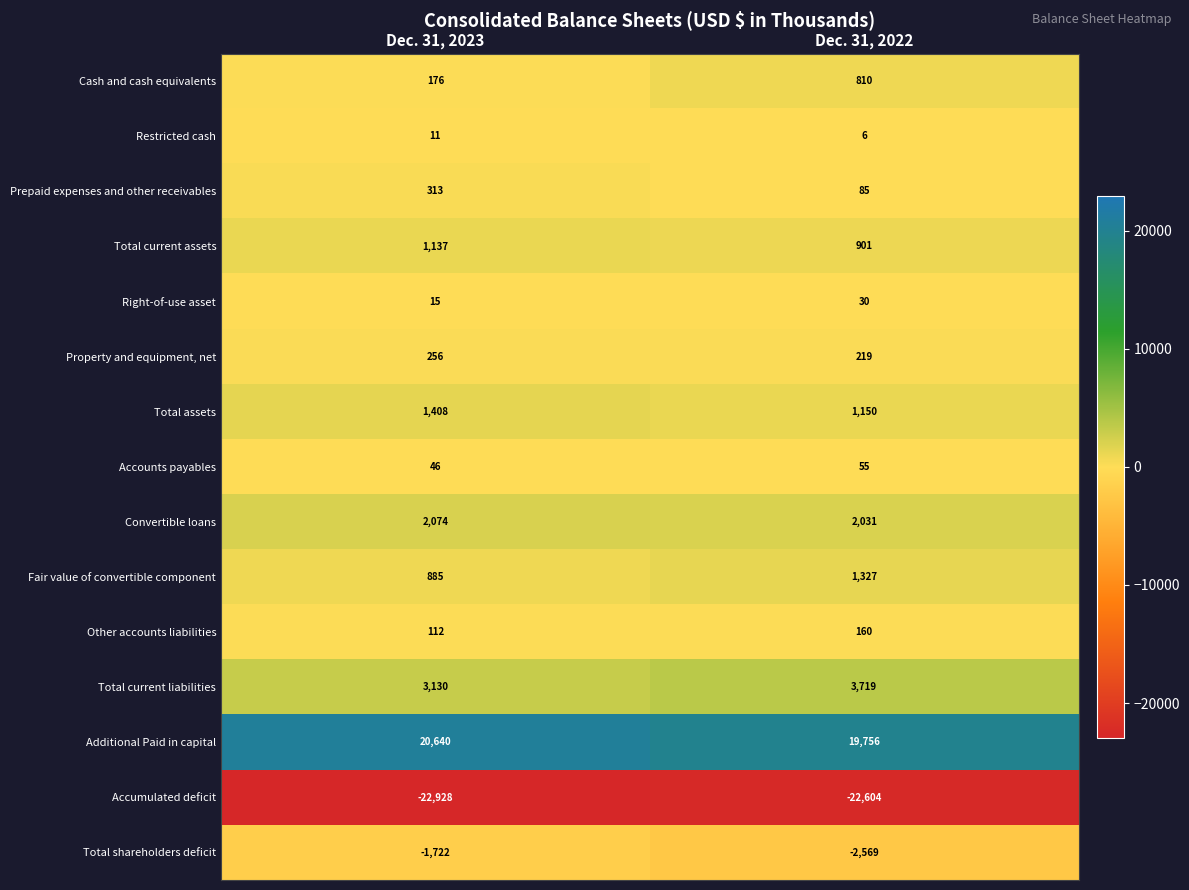

List the series in order of their peak value, highest first.

Additional Paid in capital, Total current liabilities, Convertible loans, Total assets, Fair value of convertible component, Total current assets, Cash and cash equivalents, Prepaid expenses and other receivables, Property and equipment, net, Other accounts liabilities, Accounts payables, Right-of-use asset, Restricted cash, Total shareholders deficit, Accumulated deficit